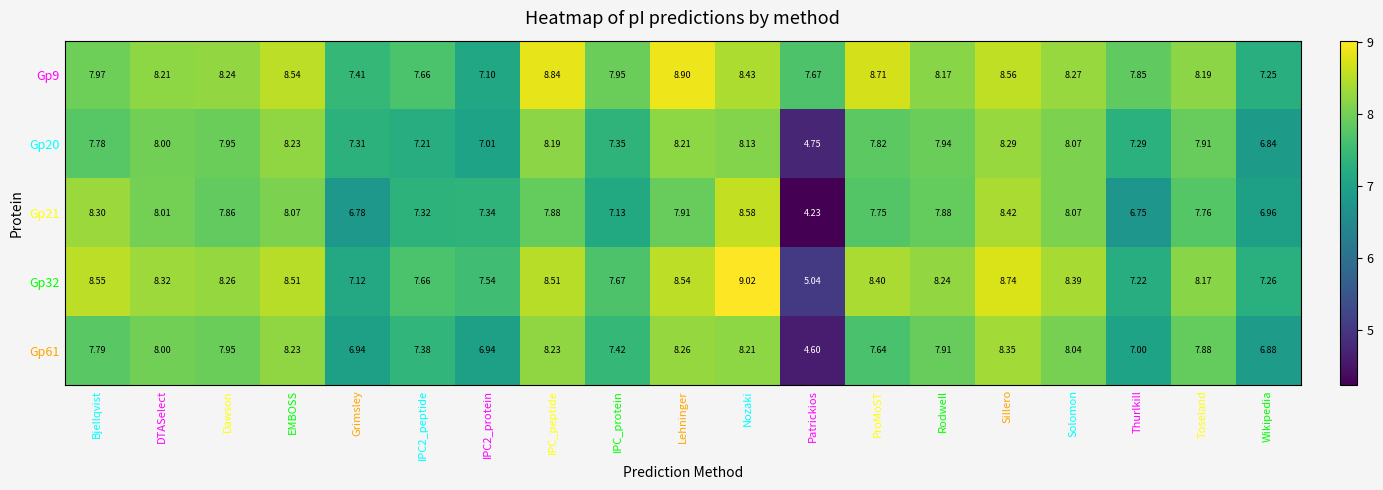

At which label does Gp32 first exceed 8?

Bjellqvist